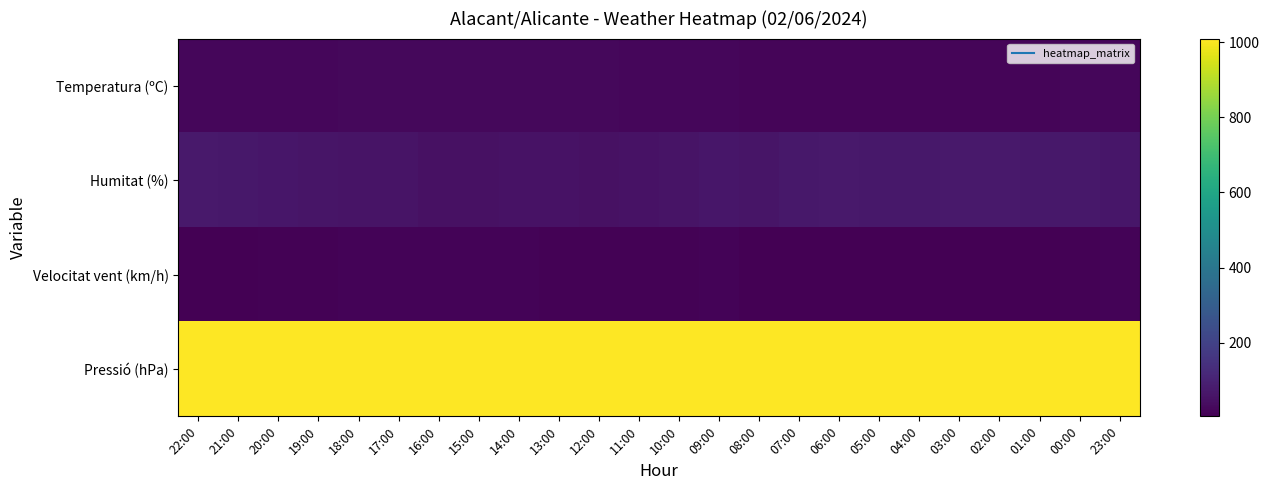

At how many categories does at least one series exceed 852?

24